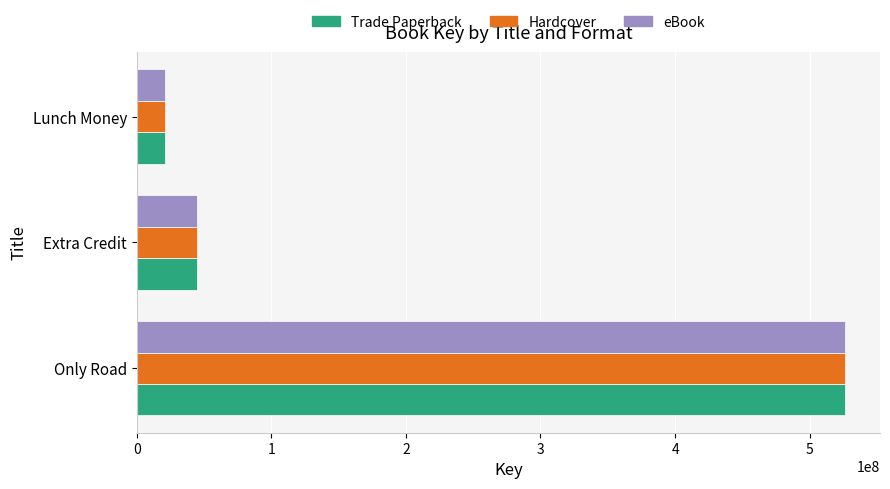

What is the minimum value shown in the chart?

21302725